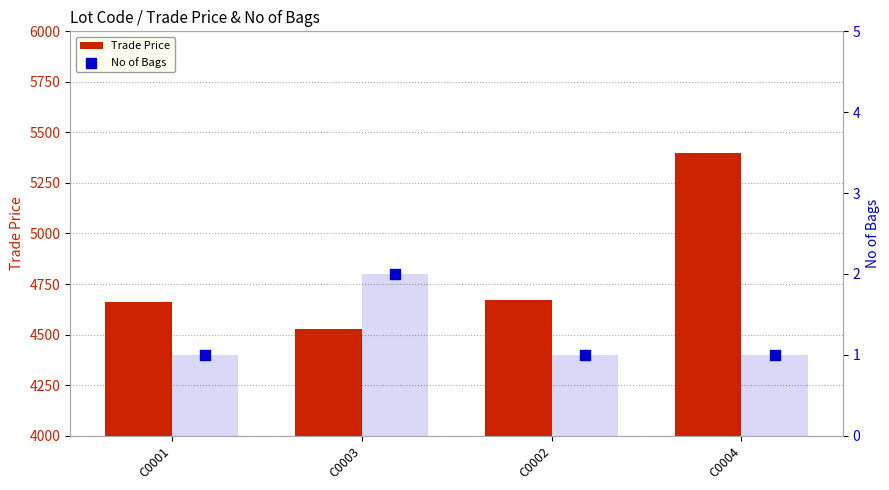

Which series has the largest Y range (max minus min)?

Trade Price